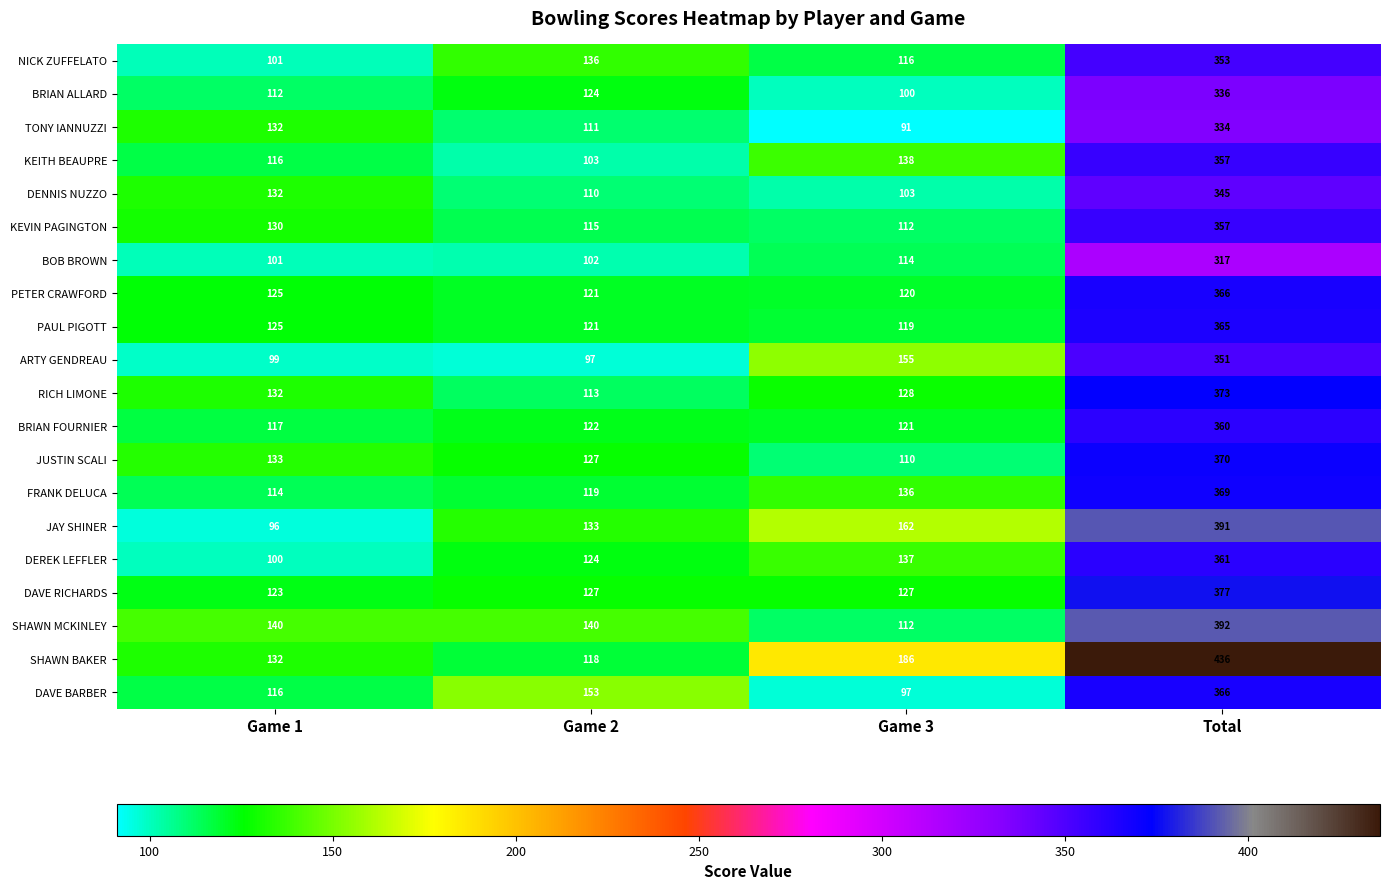

Count the number of data series in this chart.

20